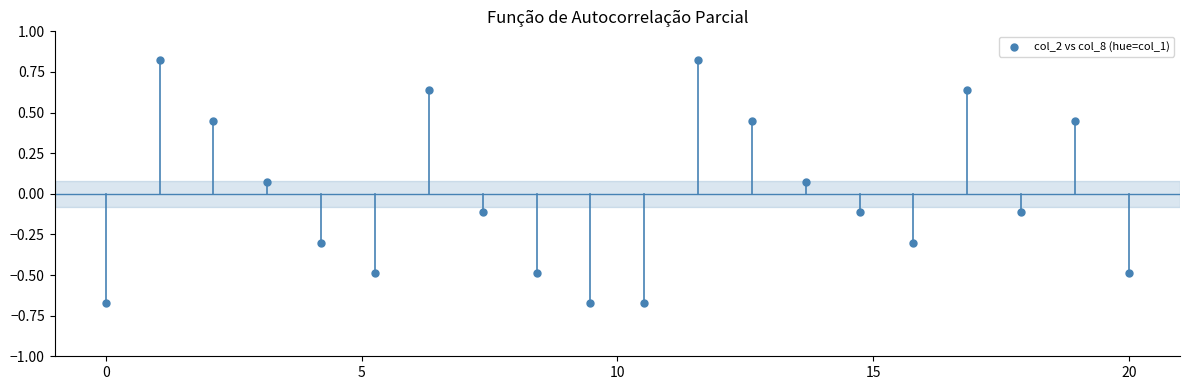

What is the range of X values (max minus min)?

20.0